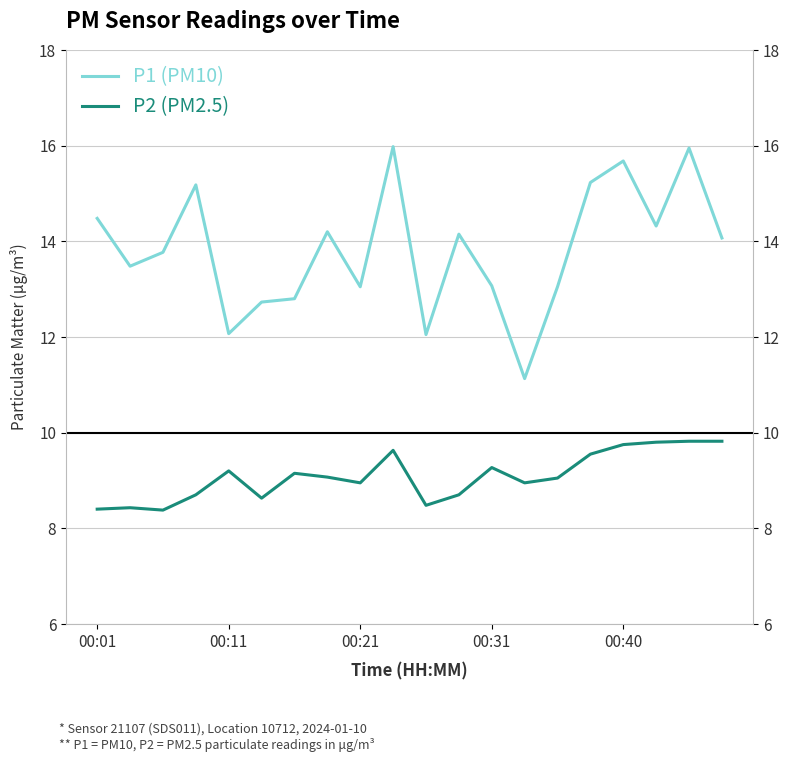

What is the label of the 5th point from the right?

15